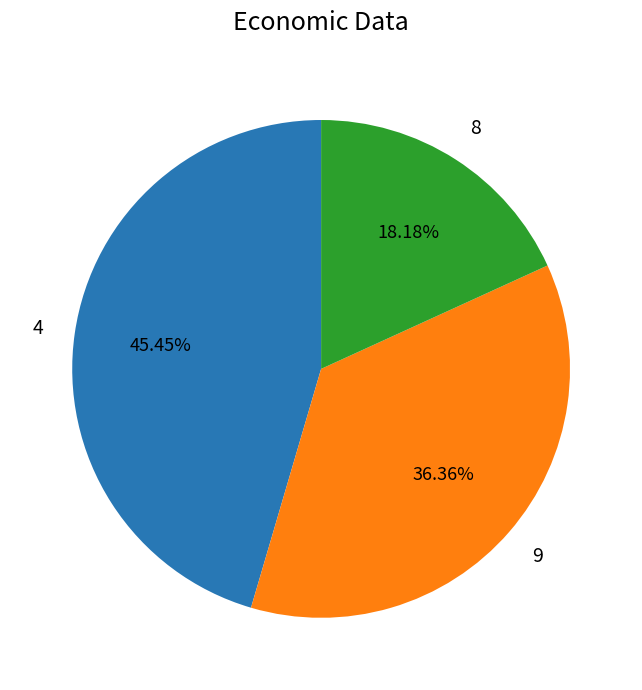

Is there a majority slice in this chart?

No